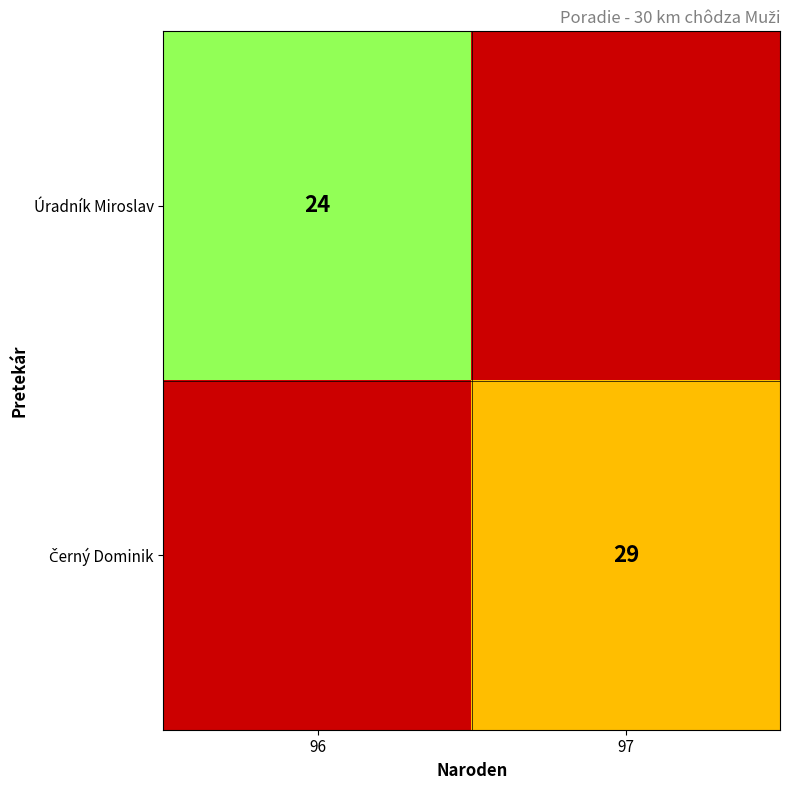

True or false: Úradník Miroslav has a value of 15 at 96.

False